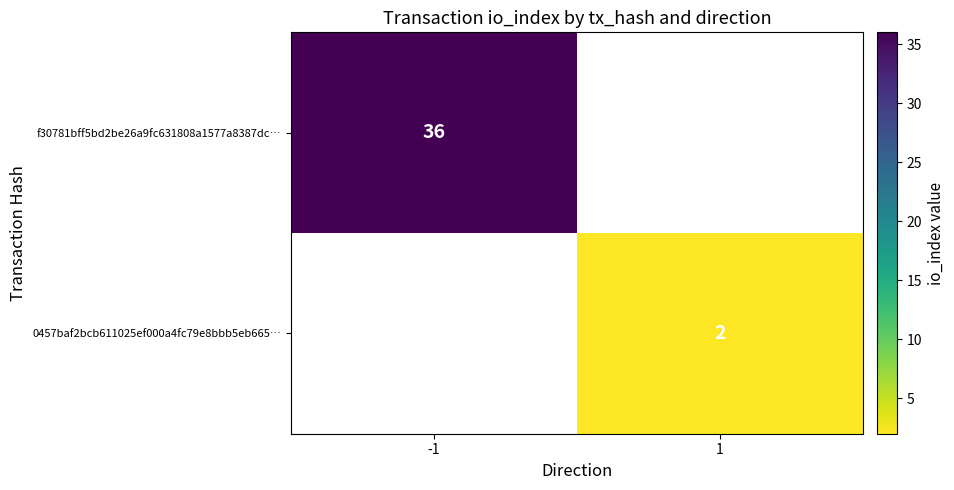

Which label corresponds to the largest value in the chart?

-1